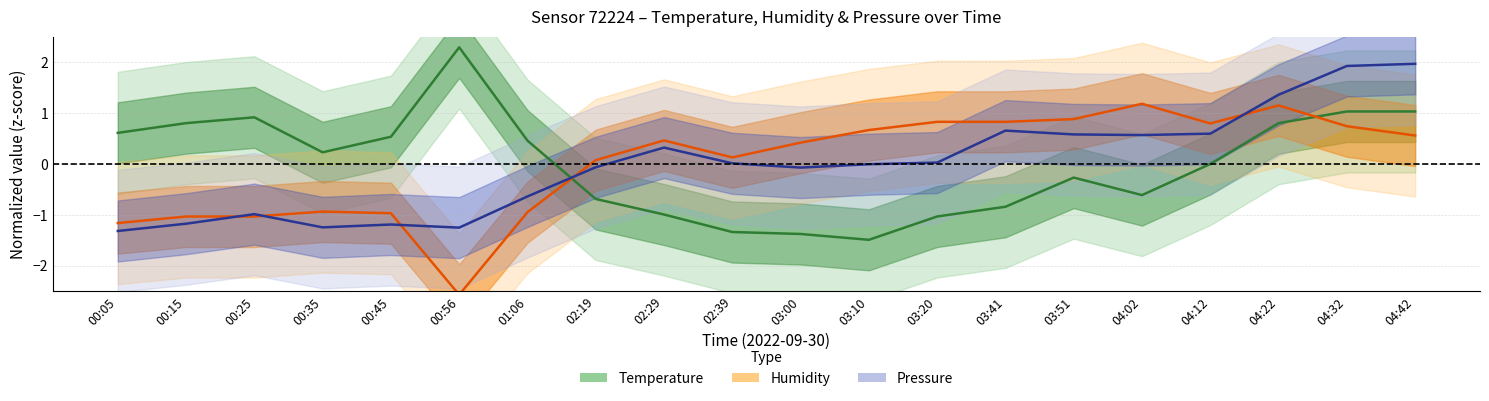

Is it true that Pressure equals 0.0 at 03:20?

False